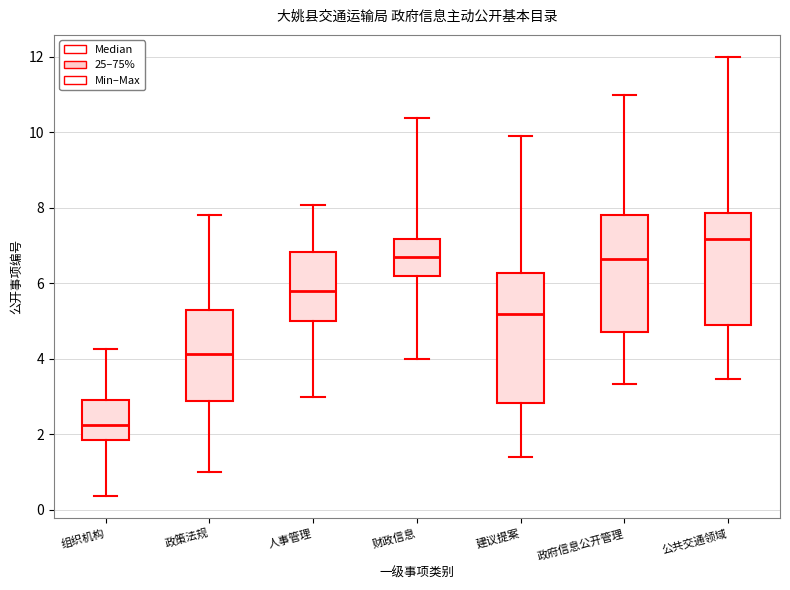

Reading left to right, transcribe this box plot: for each box, give where its median line is, the range the box spans, and where its two whiskers end, as read against the y-axis. The values are not printed on the chart, so give them approximately, as read against the axis.

组织机构: median 2.2, box 1.8 to 3.0, whiskers 0.4 to 4.2
政策法规: median 4.2, box 2.8 to 5.2, whiskers 1.0 to 7.8
人事管理: median 5.8, box 5.0 to 6.8, whiskers 3.0 to 8.0
财政信息: median 6.8, box 6.2 to 7.2, whiskers 4.0 to 10.4
建议提案: median 5.2, box 2.8 to 6.2, whiskers 1.4 to 9.8
政府信息公开管理: median 6.6, box 4.8 to 7.8, whiskers 3.4 to 11.0
公共交通领域: median 7.2, box 4.8 to 7.8, whiskers 3.4 to 12.0